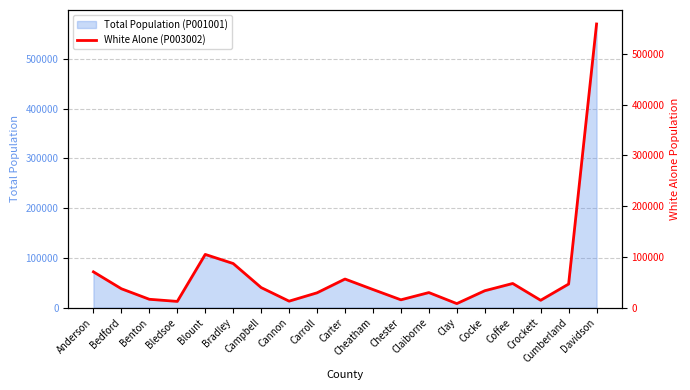

What is the value of the 10th point from the left?

56298